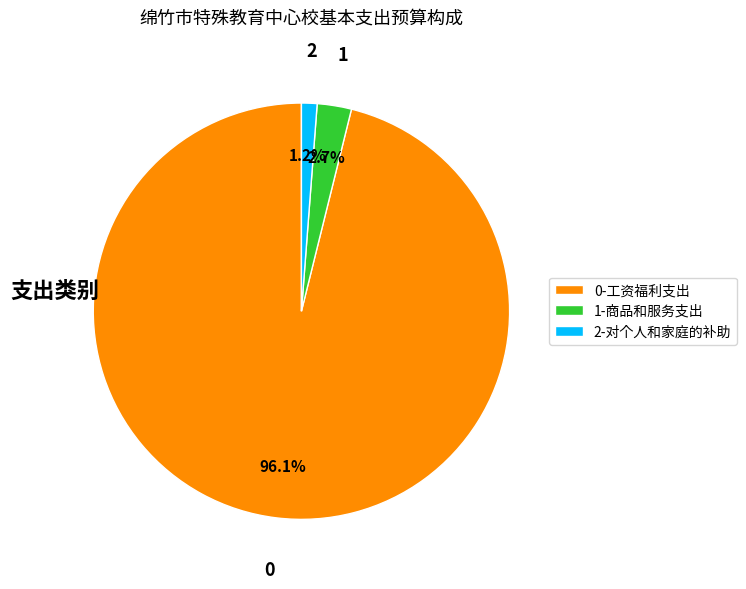

To the nearest percent, what is the average slice percentage?

33%